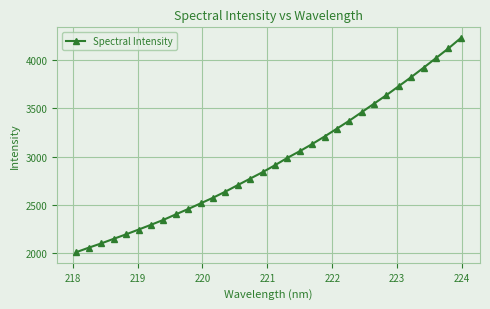

Does the chart display data point markers on the line(s)?

Yes